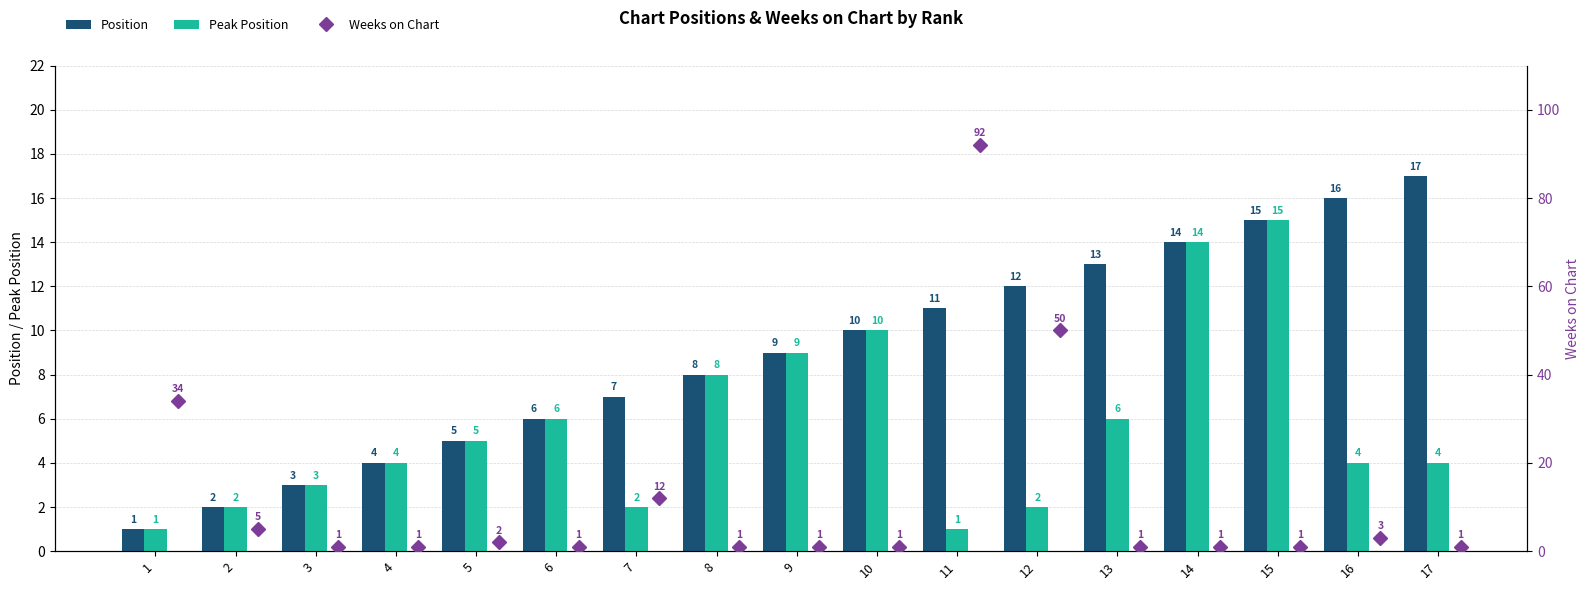

At how many categories does at least one series exceed 35?

2